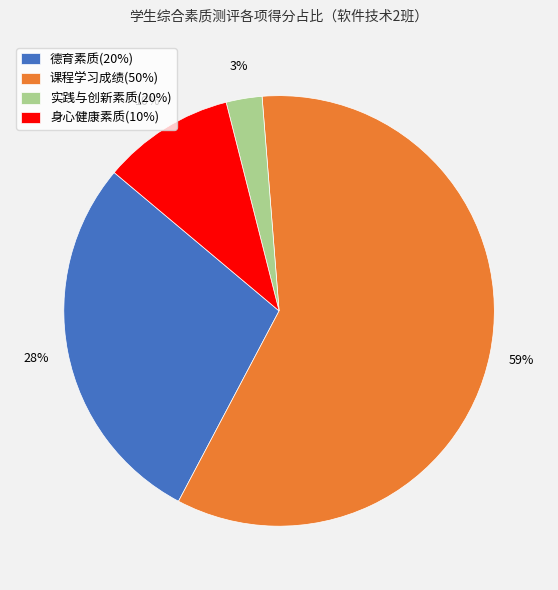

How many segments does this pie chart have?

4